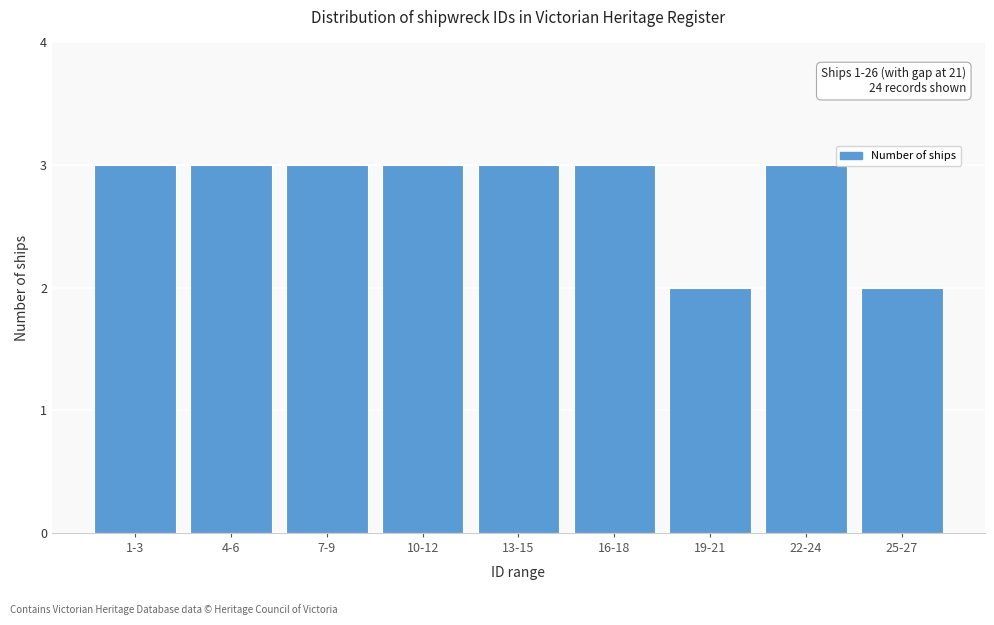

Reading left to right, list all the values displayed in this chart.

3	3	3	3	3	3	2	3	2